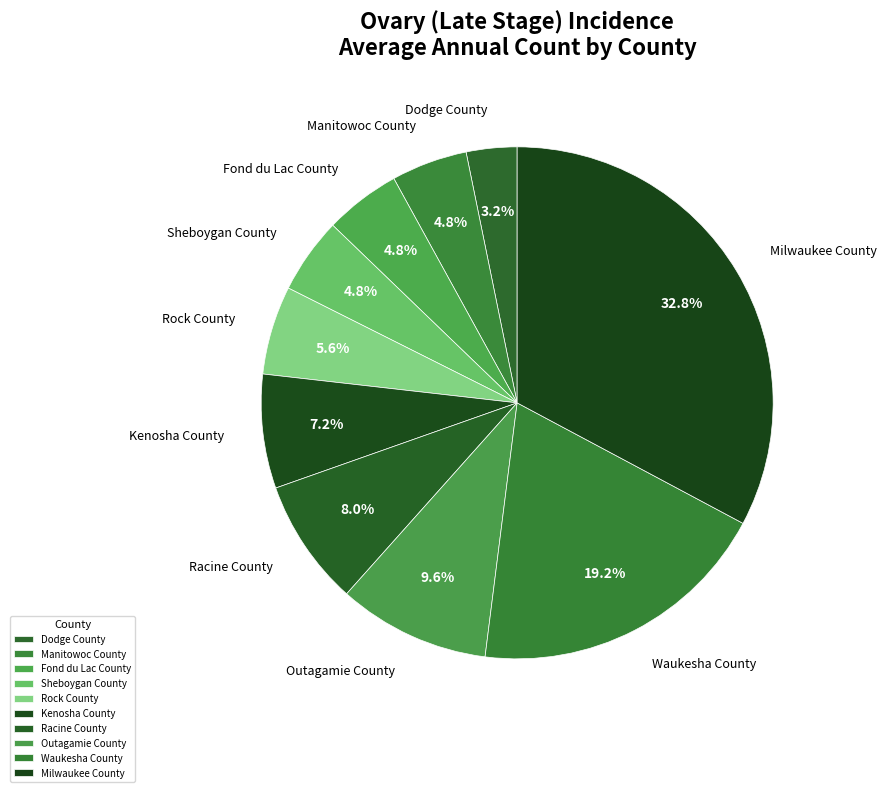

What portion of the pie excludes Kenosha County?

92.8%